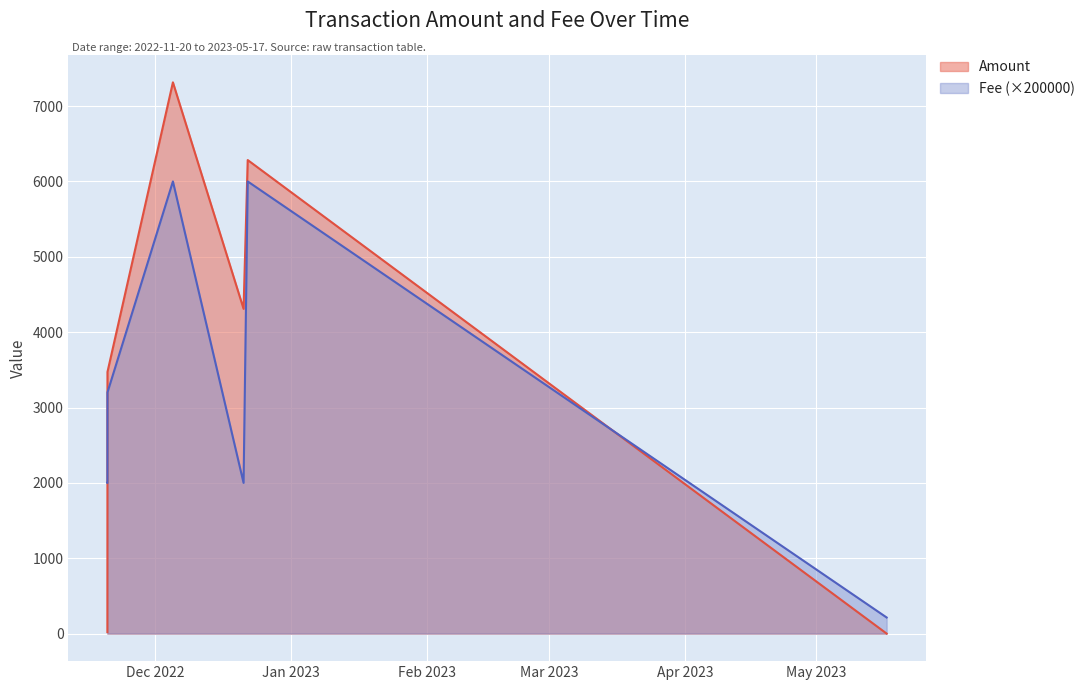

Is it true that Amount equals 26.9 at 2022-11-20 02:48:00?

False